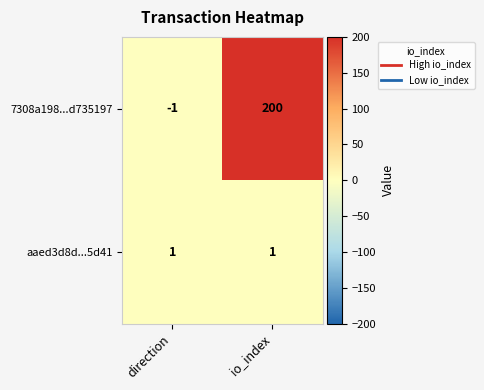

Is it true that aaed3d8d...5d41 equals 2 at io_index?

False